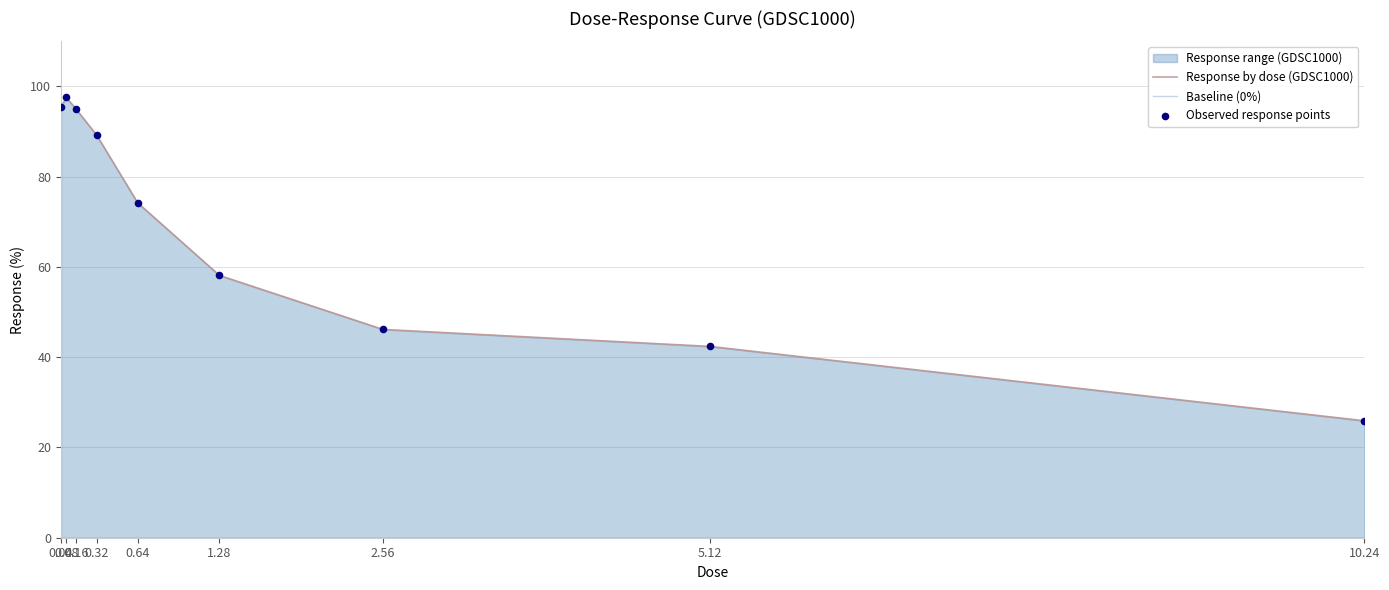

Which series has the largest total across all categories?

Response by dose (GDSC1000)